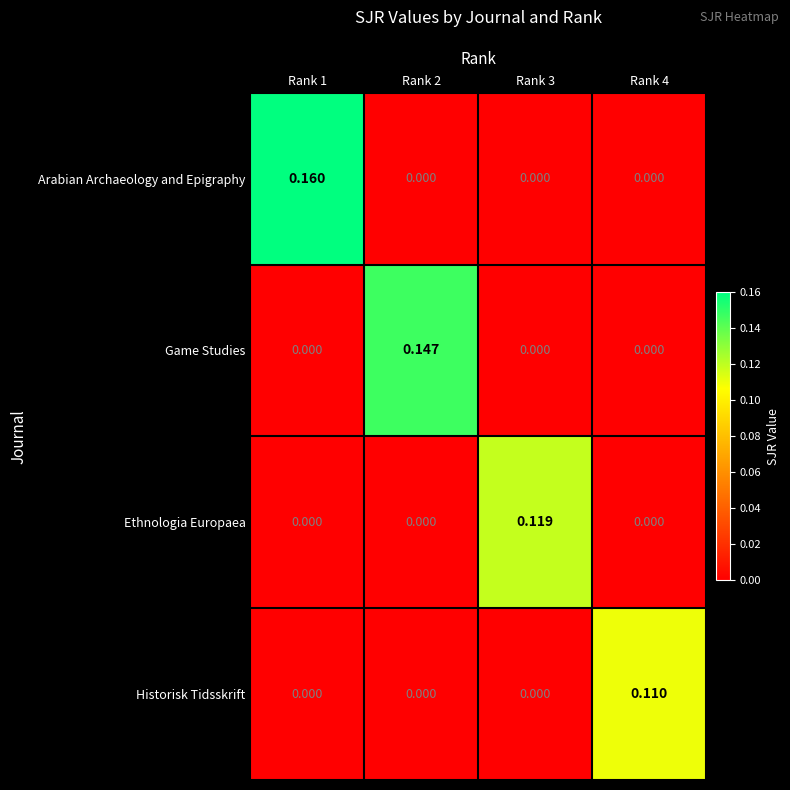

Rank the series by their average value, from highest to lowest.

Arabian Archaeology and Epigraphy, Game Studies, Ethnologia Europaea, Historisk Tidsskrift